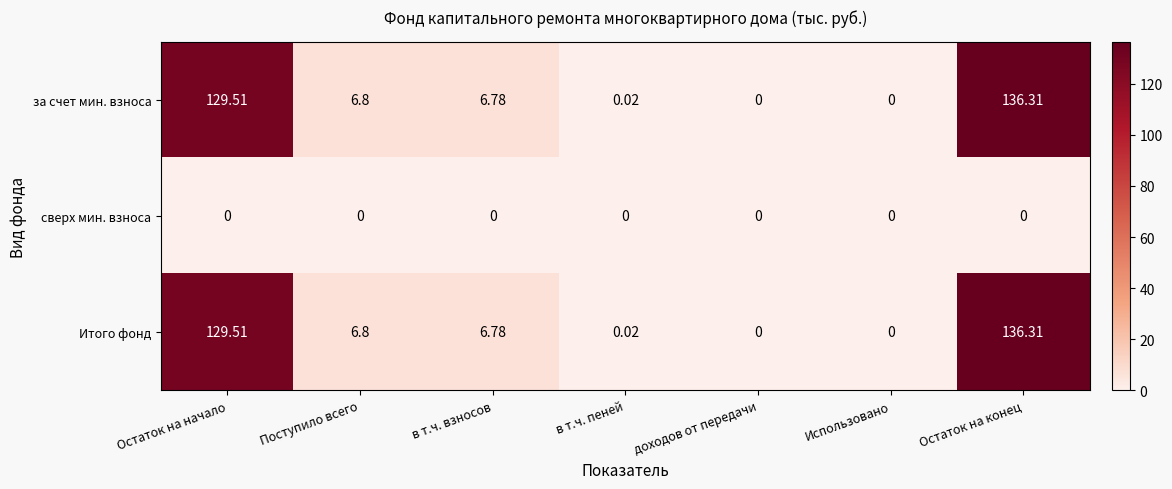

Is the value of сверх мин. взноса at доходов от передачи greater than the value of Итого фонд at в т.ч. взносов?

No